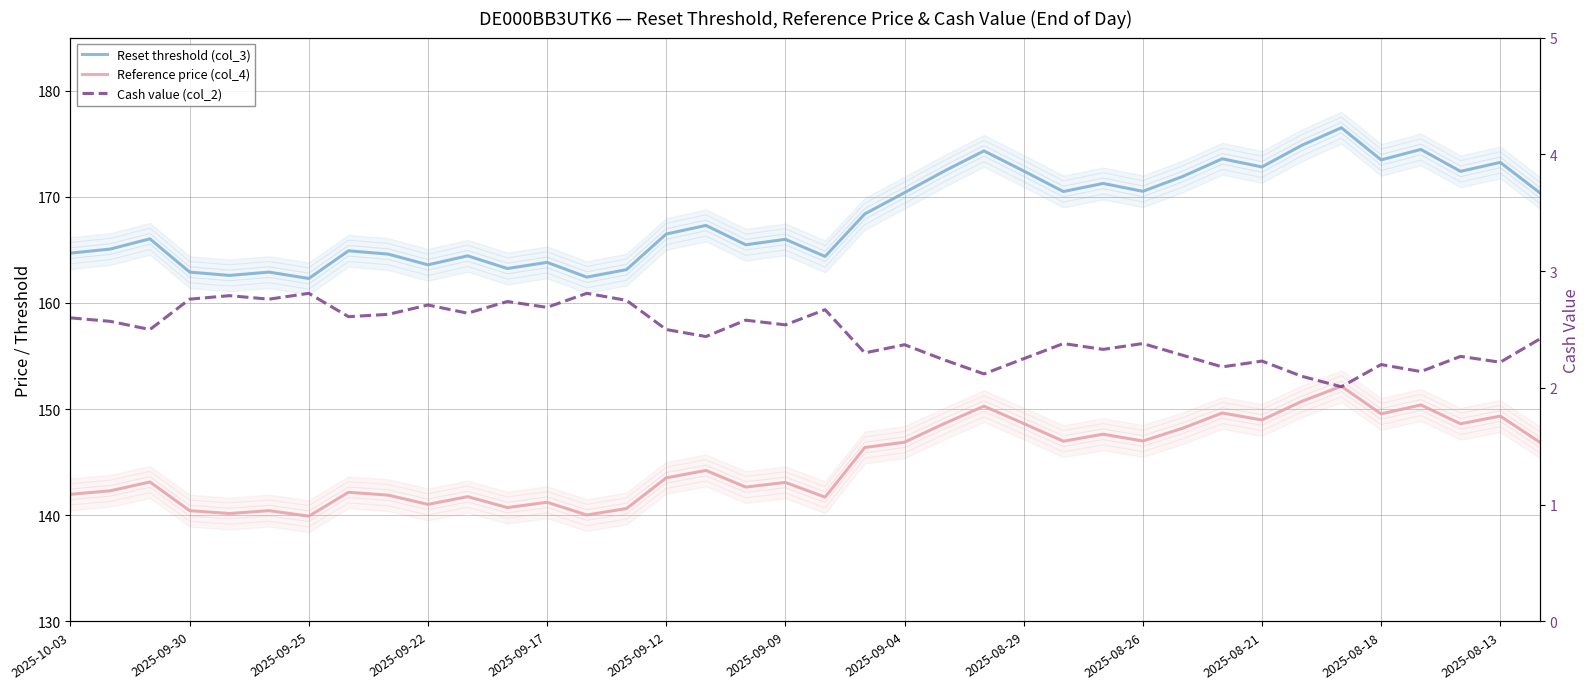

Does the chart have visible grid lines?

Yes